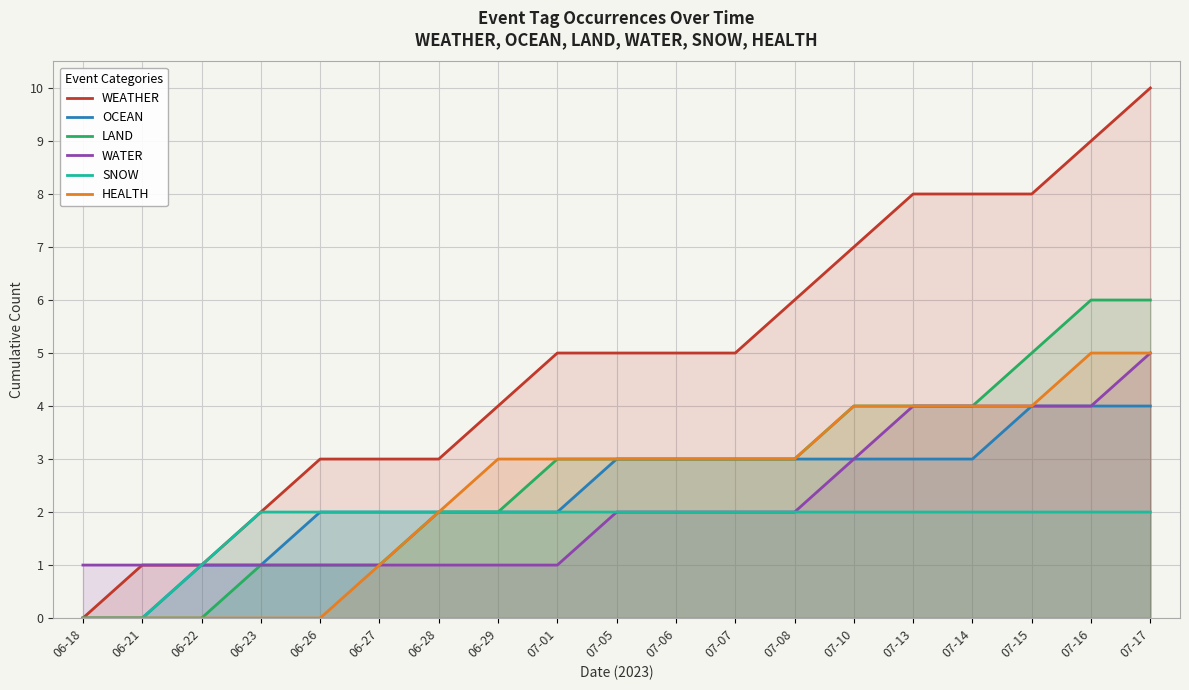

What is the difference between the OCEAN values at 07-05 and 06-23?

2